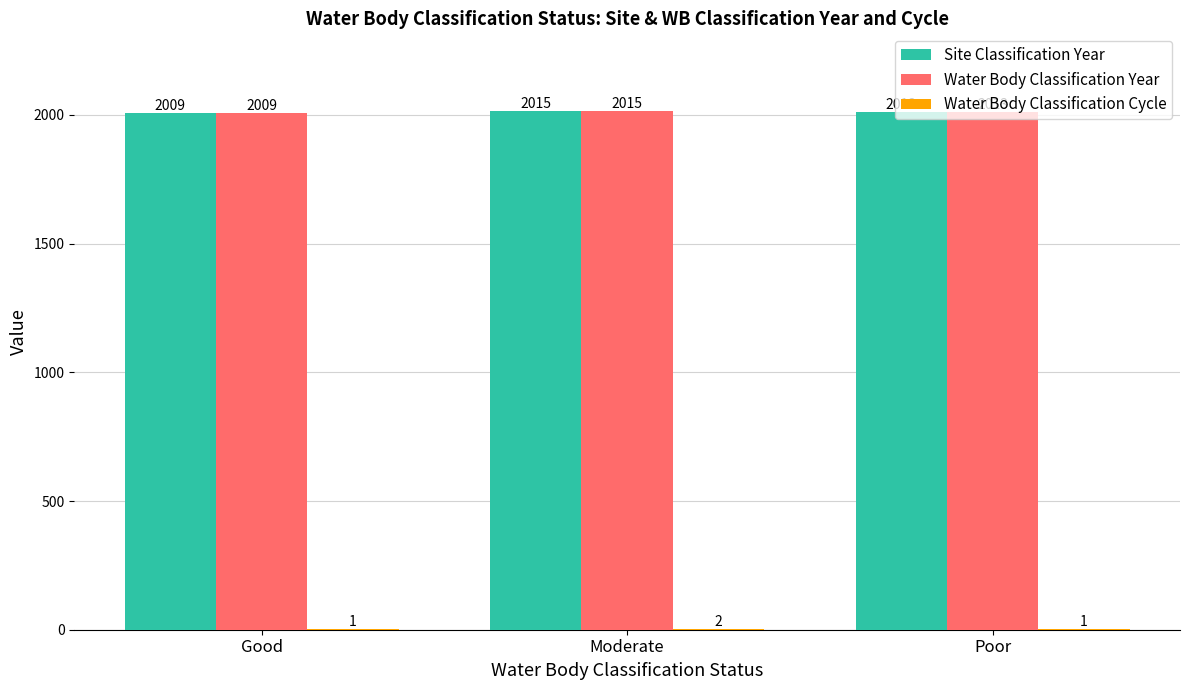

What is the maximum value shown in the chart?

2015